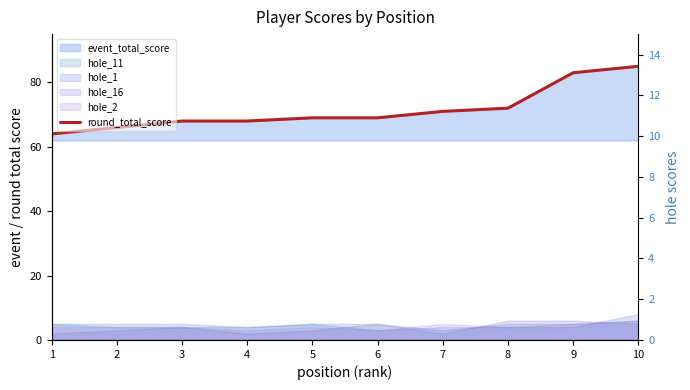

Rank the categories by value from highest to lowest.

10, 9, 8, 7, 5, 6, 3, 4, 2, 1